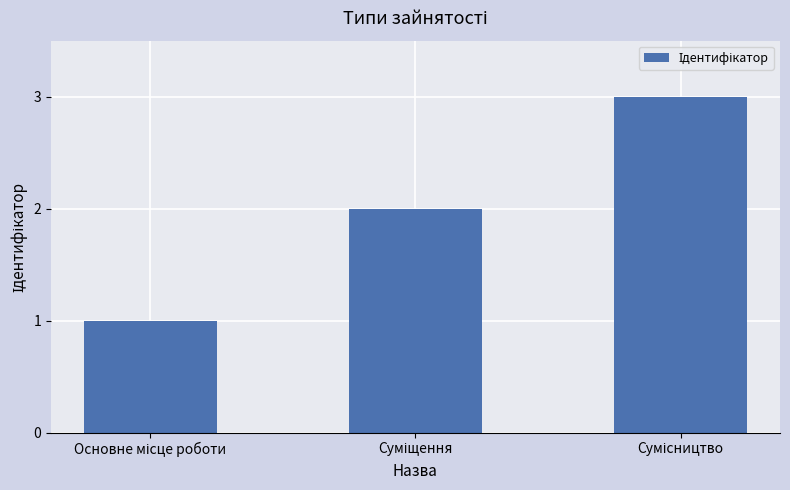

What is the maximum value shown in the chart?

3